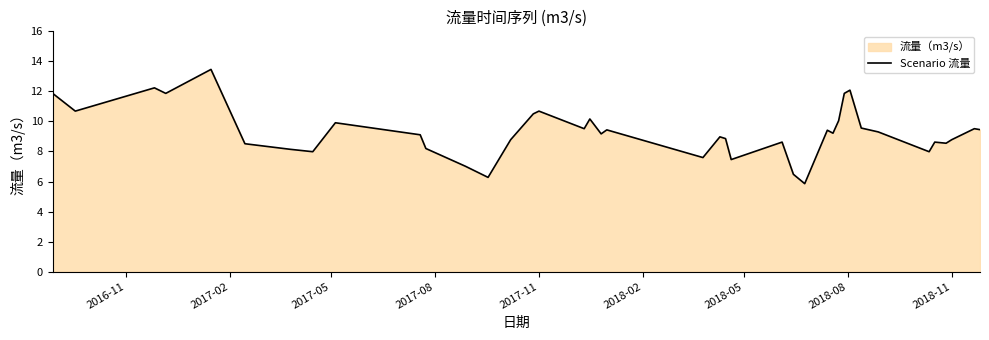

The value at 2017-11 is 3.7. True or false?

False